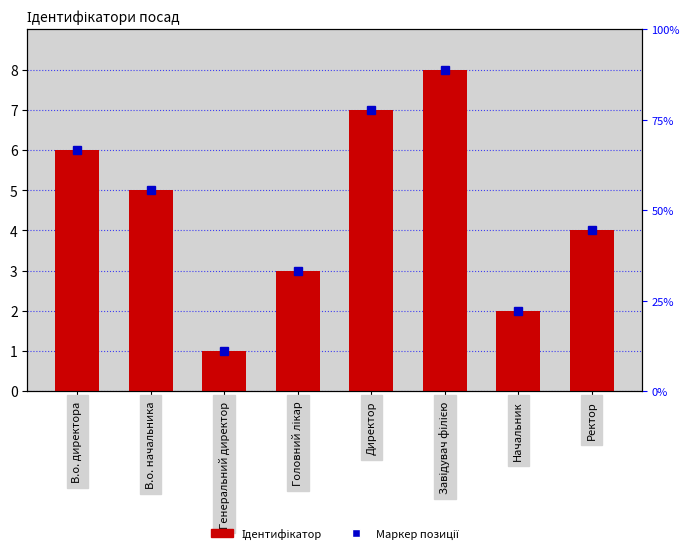

List the labels in order of value, largest first.

Завідувач філією, Директор, В.о. директора, В.о. начальника, Ректор, Головний лікар, Начальник, Генеральний директор